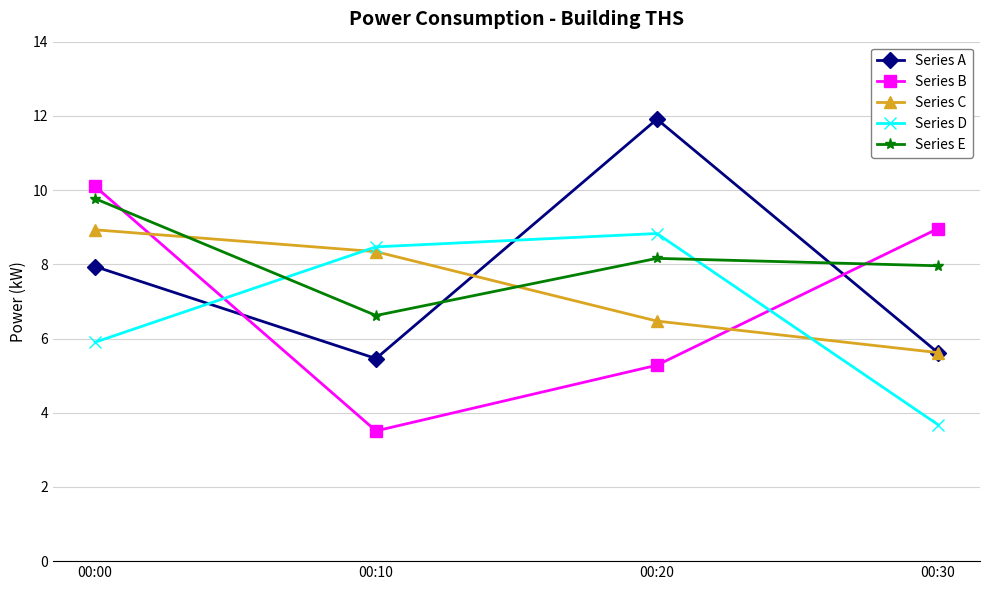

At how many categories does at least one series exceed 4?

4